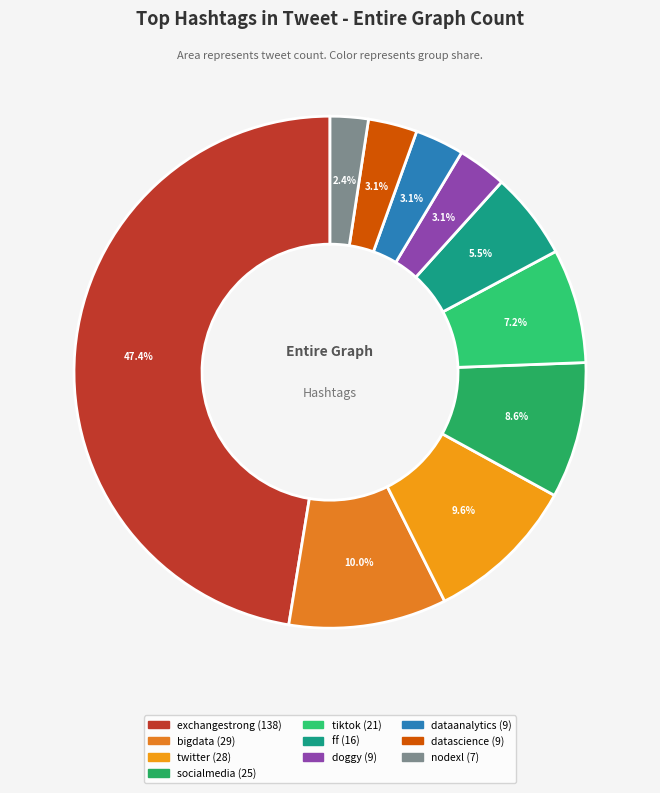

Does nodexl represent more than half of the total?

No